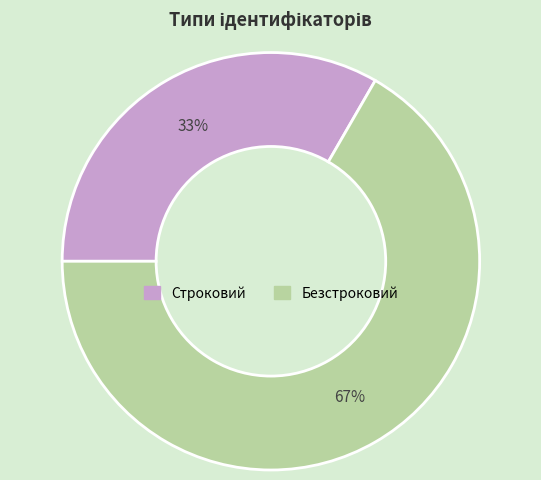

Combined, do Безстроковий and Строковий account for over 50%?

Yes